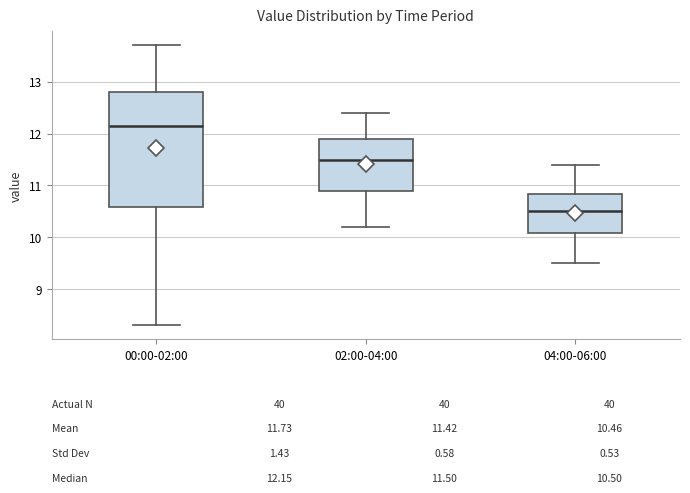

Which box's median line is the highest?

00:00-02:00